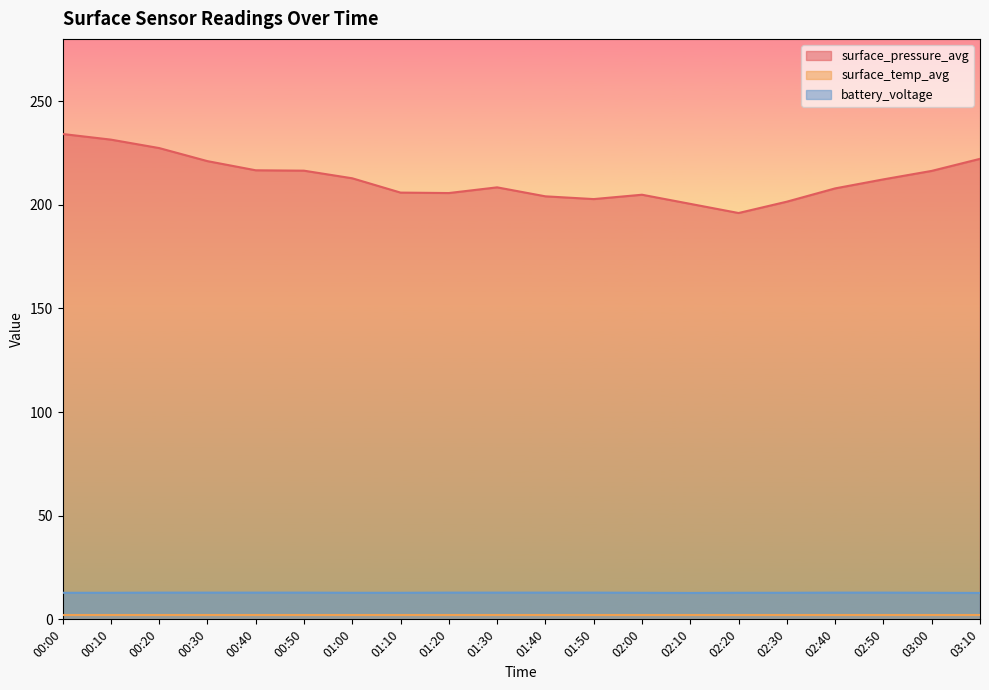

Is the value of surface_pressure_avg at 03:00 greater than the value of battery_voltage at 02:00?

Yes